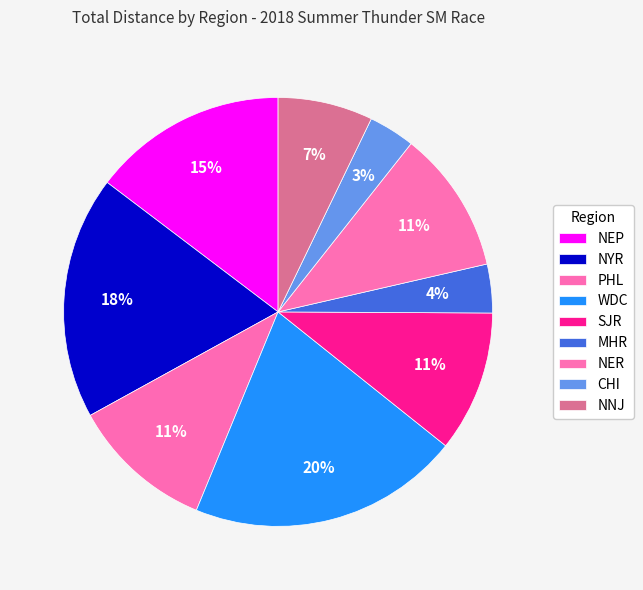

Count the number of slices in the pie.

9